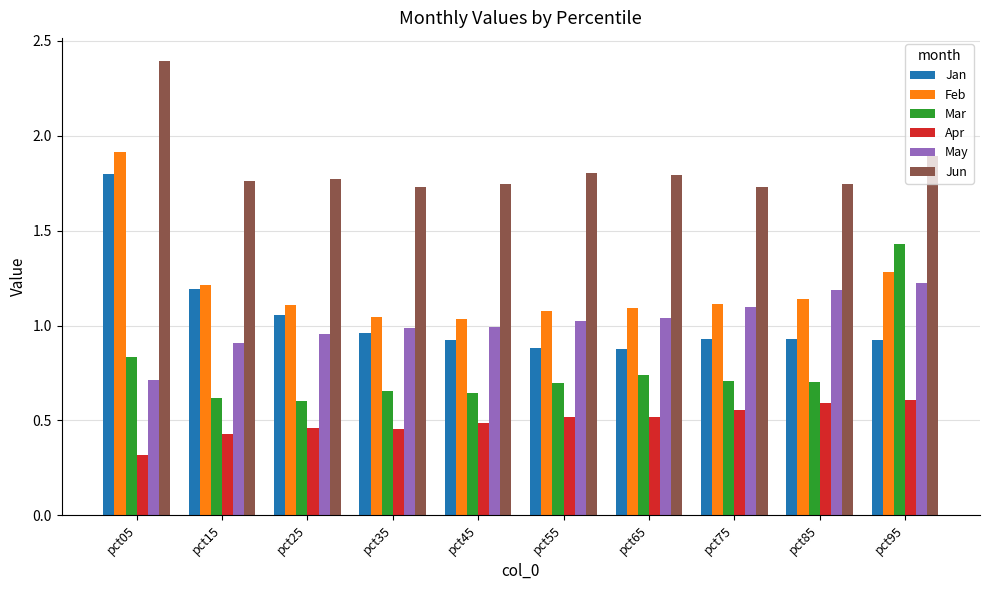

How many groups of bars are there?

10